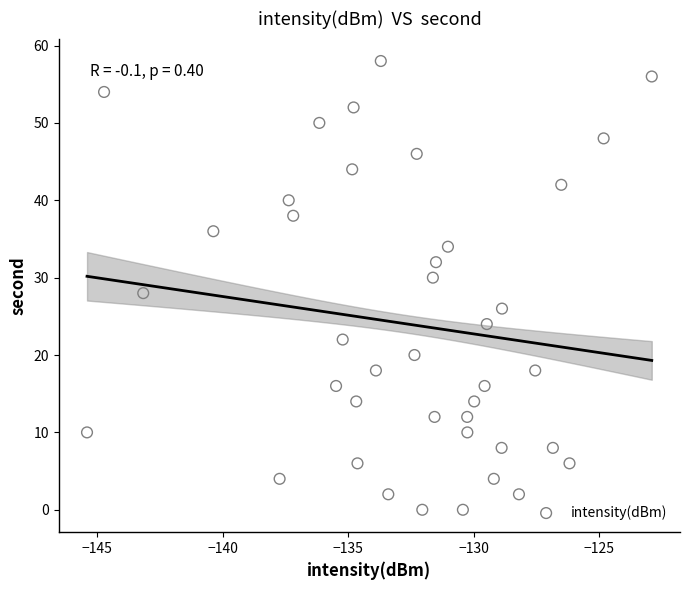

What is the range of Y values (max minus min)?

58